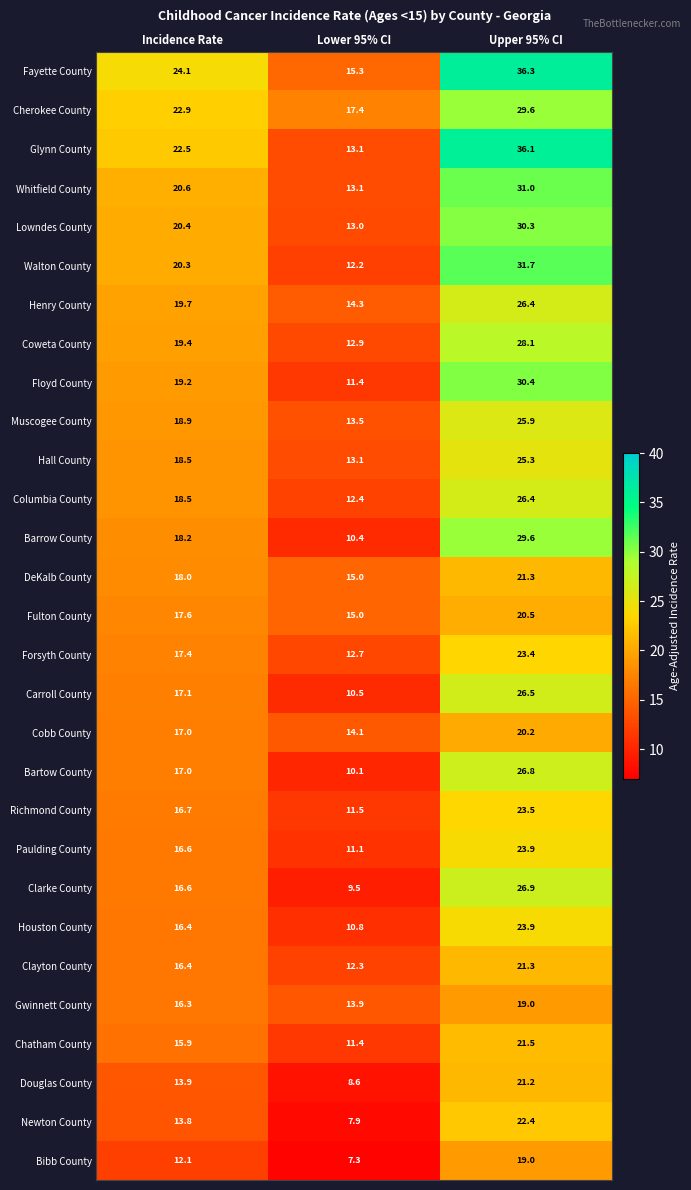

What is the total value across all series at Incidence Rate?

522.0